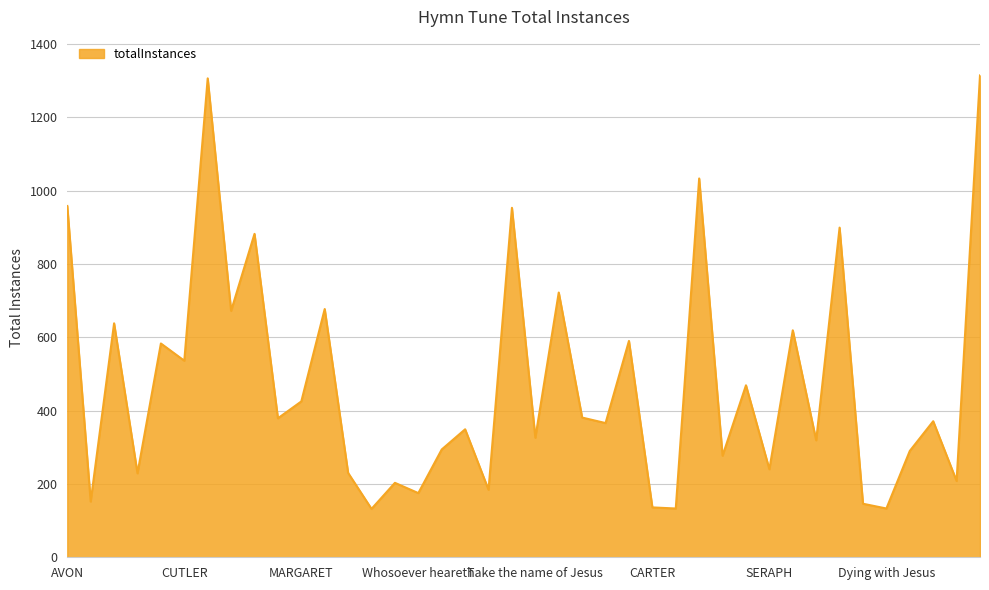

What is the maximum value shown in the chart?

1314